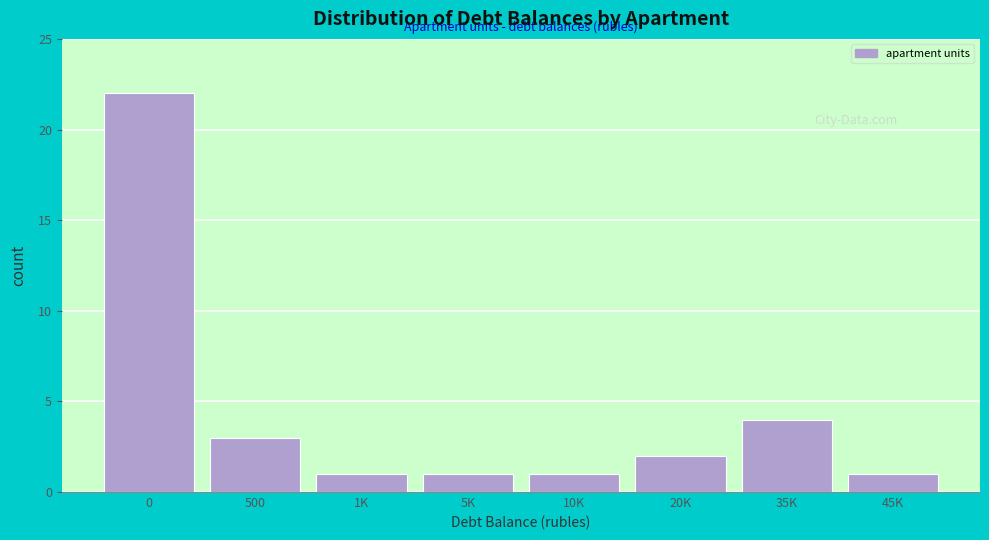

Reading left to right, what are all the values shown in this chart?

0=22	500=3	1K=1	5K=1	10K=1	20K=2	35K=4	45K=1